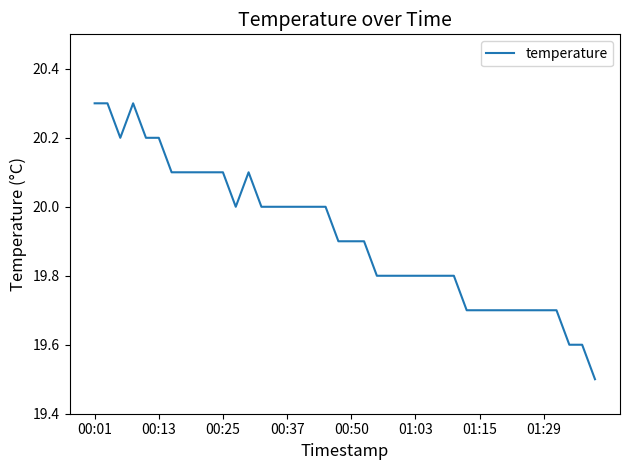

Reading right to left, transcribe all the data shown in this chart.

19.5	19.6	19.6	19.7	19.7	19.7	19.7	19.7	19.7	19.7	19.7	19.8	19.8	19.8	19.8	19.8	19.8	19.8	19.9	19.9	19.9	20.0	20.0	20.0	20.0	20.0	20.0	20.1	20.0	20.1	20.1	20.1	20.1	20.1	20.2	20.2	20.3	20.2	20.3	20.3